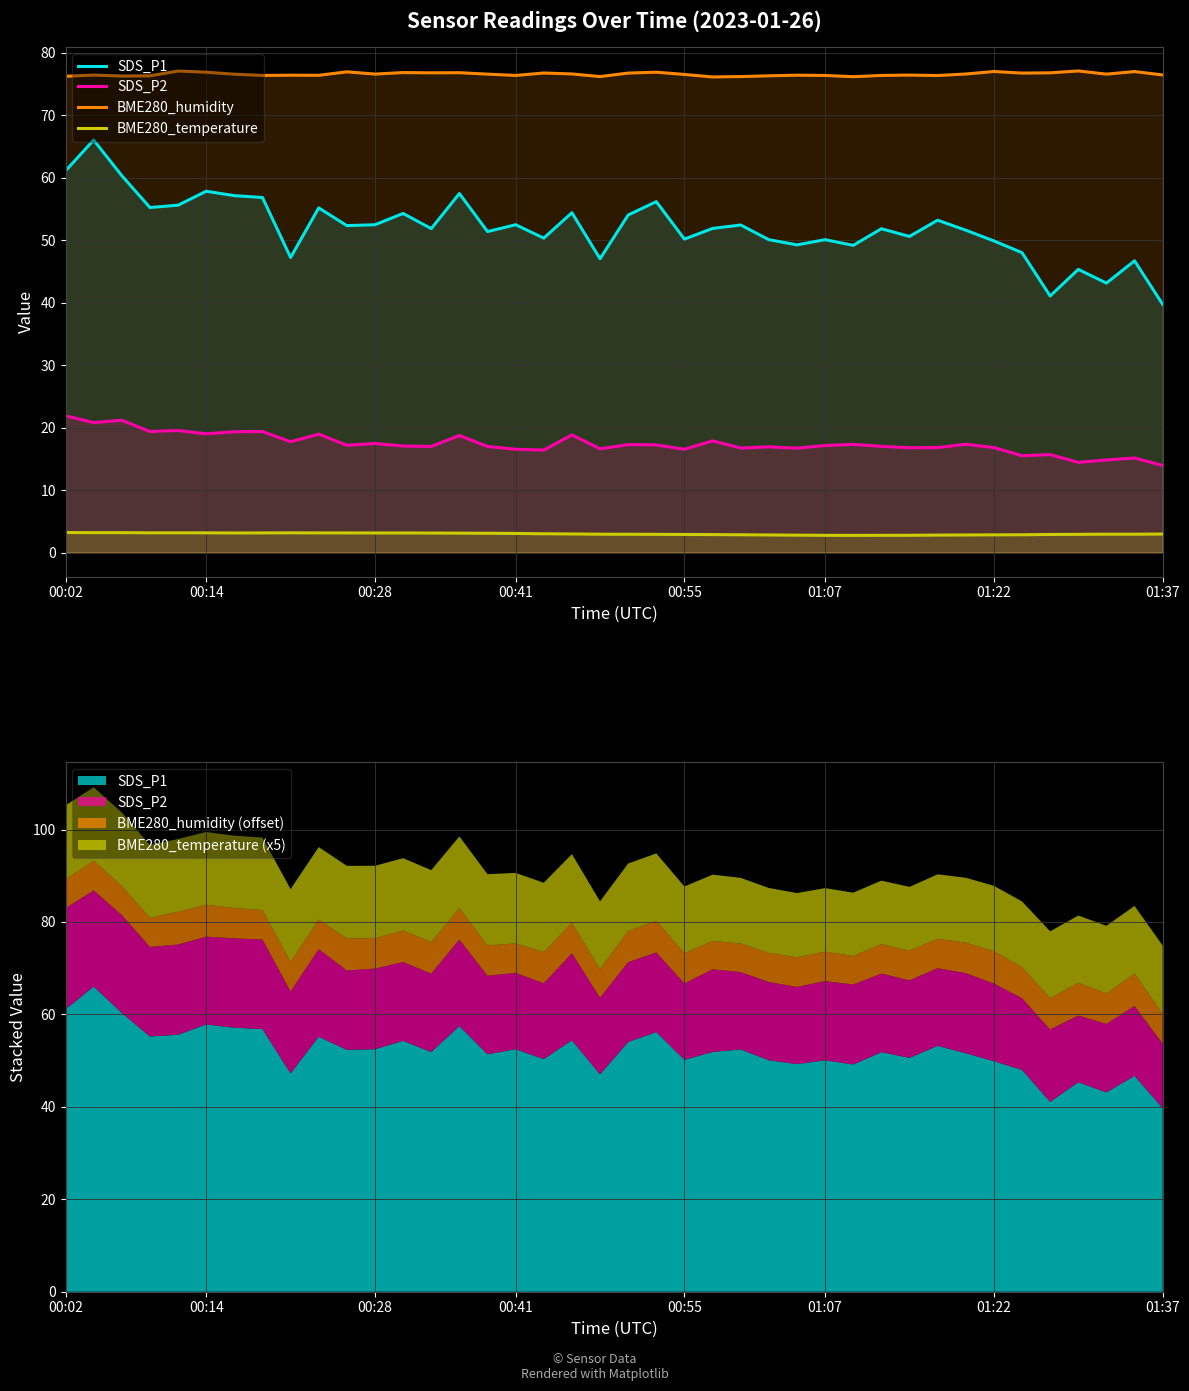

True or false: BME280_humidity has more than 0 points higher than both neighbors.

True